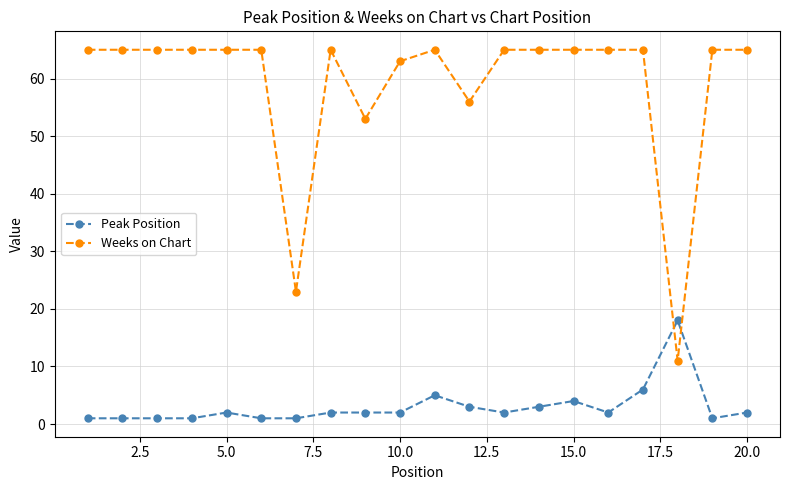

What is the minimum value for Weeks on Chart?

11